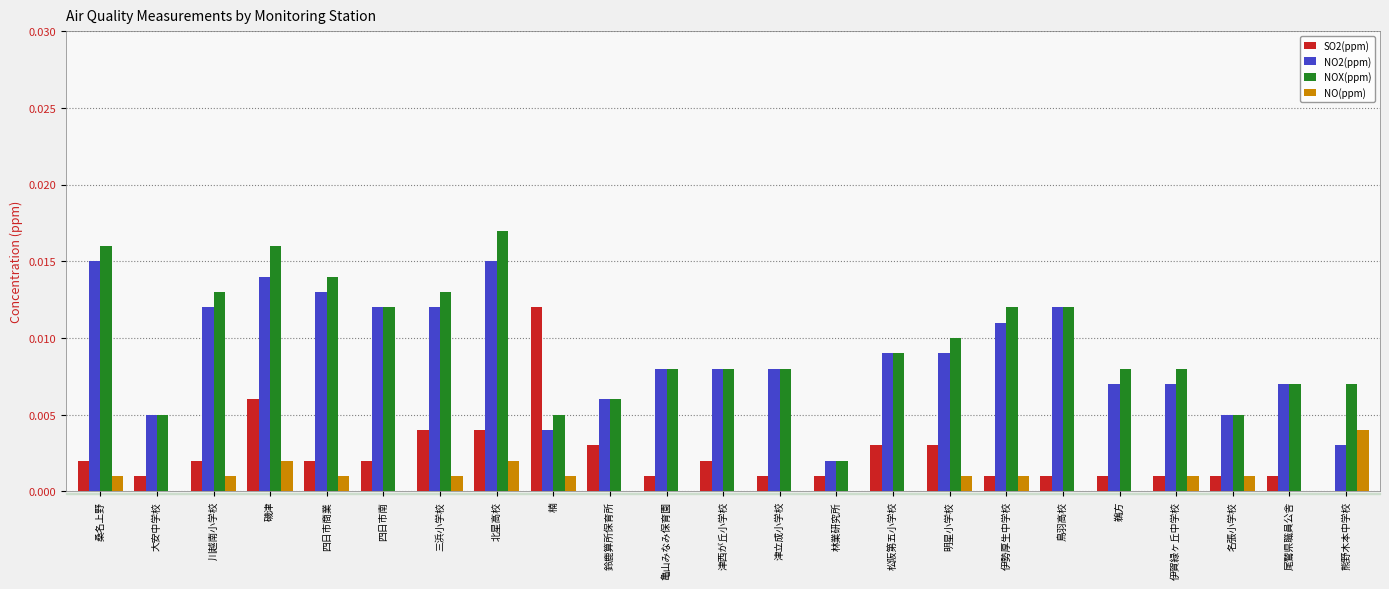

Is the value of NO2(ppm) at 三浜小学校 greater than the value of SO2(ppm) at 三浜小学校?

Yes